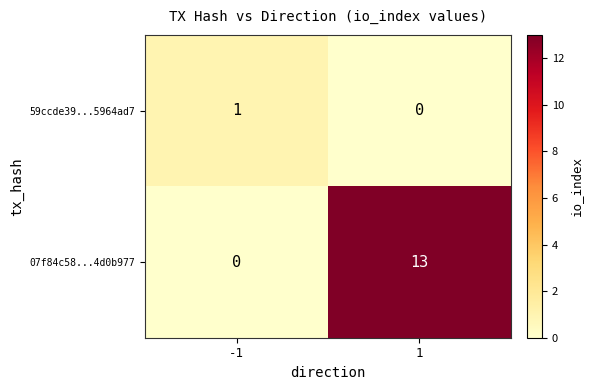

List the series in order of their overall mean, lowest first.

59ccde39...5964ad7, 07f84c58...4d0b977